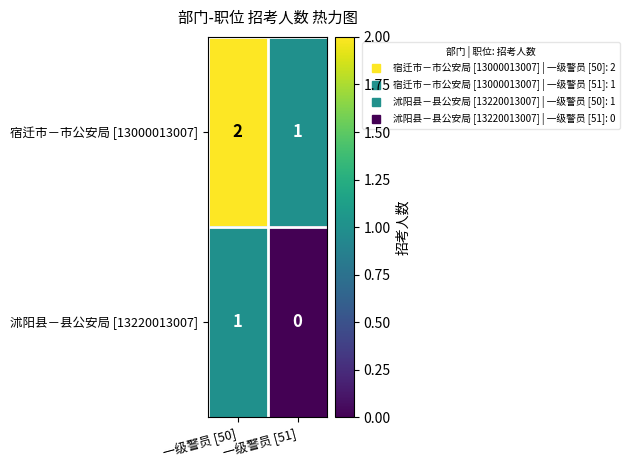

Where is 沭阳县－县公安局 [13220013007] nearest to the value 0?

一级警员 [51]